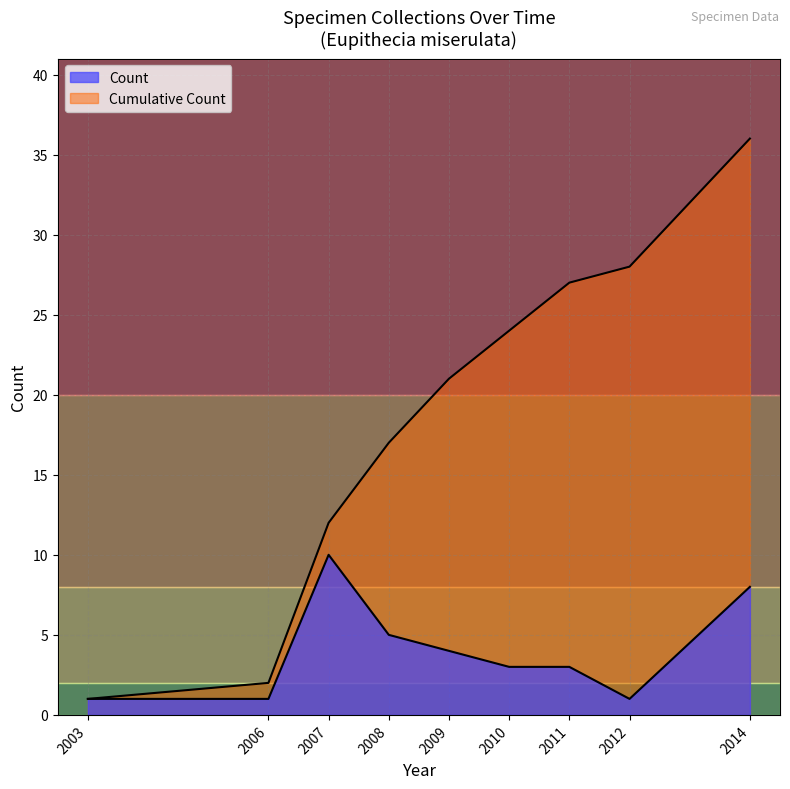

Which series changed the most between 2008 and 2009?

Cumulative Count